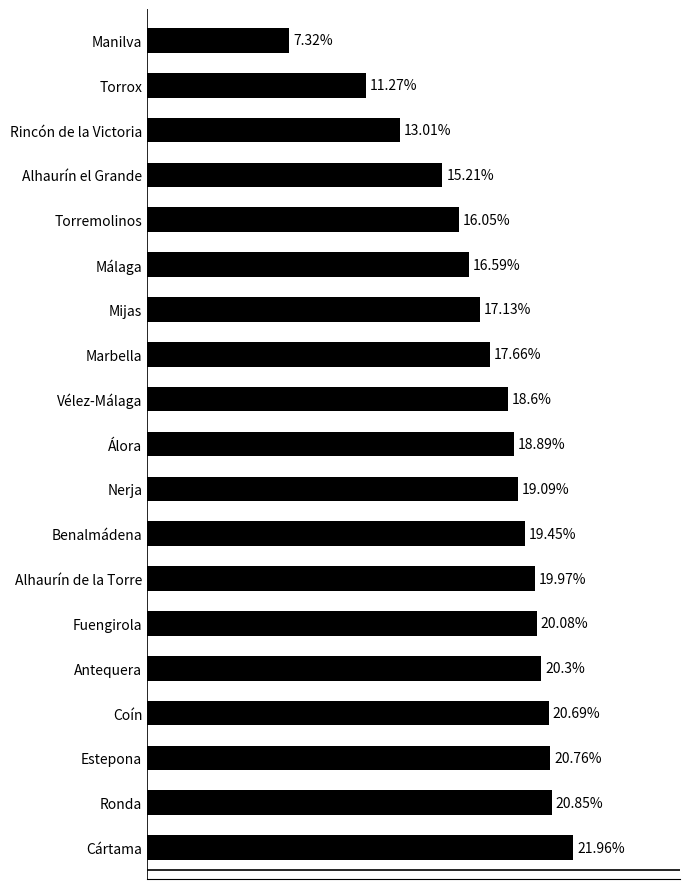

Rank the categories by value from lowest to highest.

Manilva, Torrox, Rincón de la Victoria, Alhaurín el Grande, Torremolinos, Málaga, Mijas, Marbella, Vélez-Málaga, Álora, Nerja, Benalmádena, Alhaurín de la Torre, Fuengirola, Antequera, Coín, Estepona, Ronda, Cártama